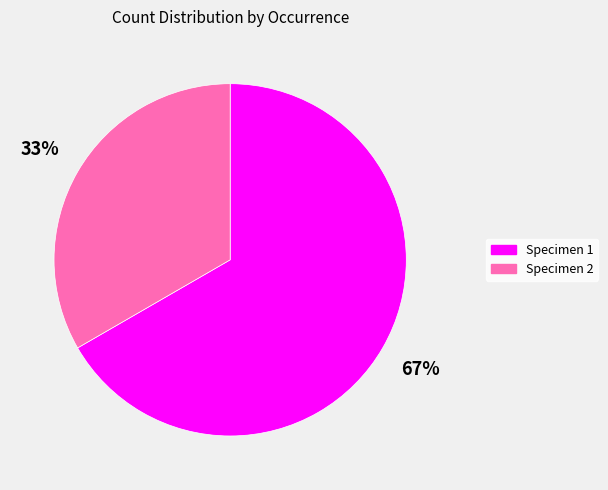

To the nearest percent, what is the average slice percentage?

50%